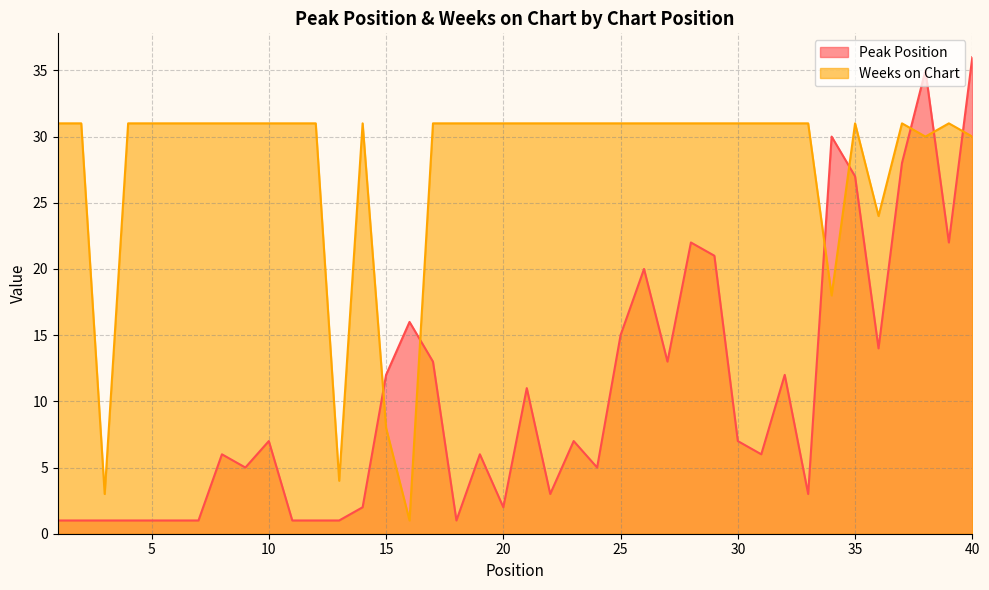

What is the difference between the maximum and minimum values in the Peak Position series?

35